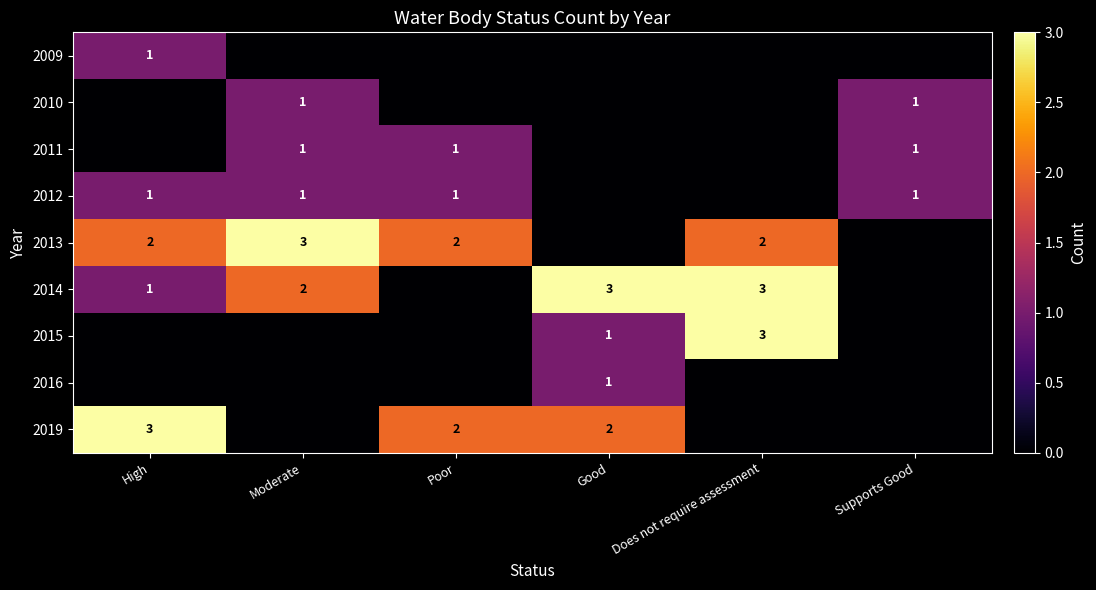

The 2012 series shows 1 at High. True or false?

True